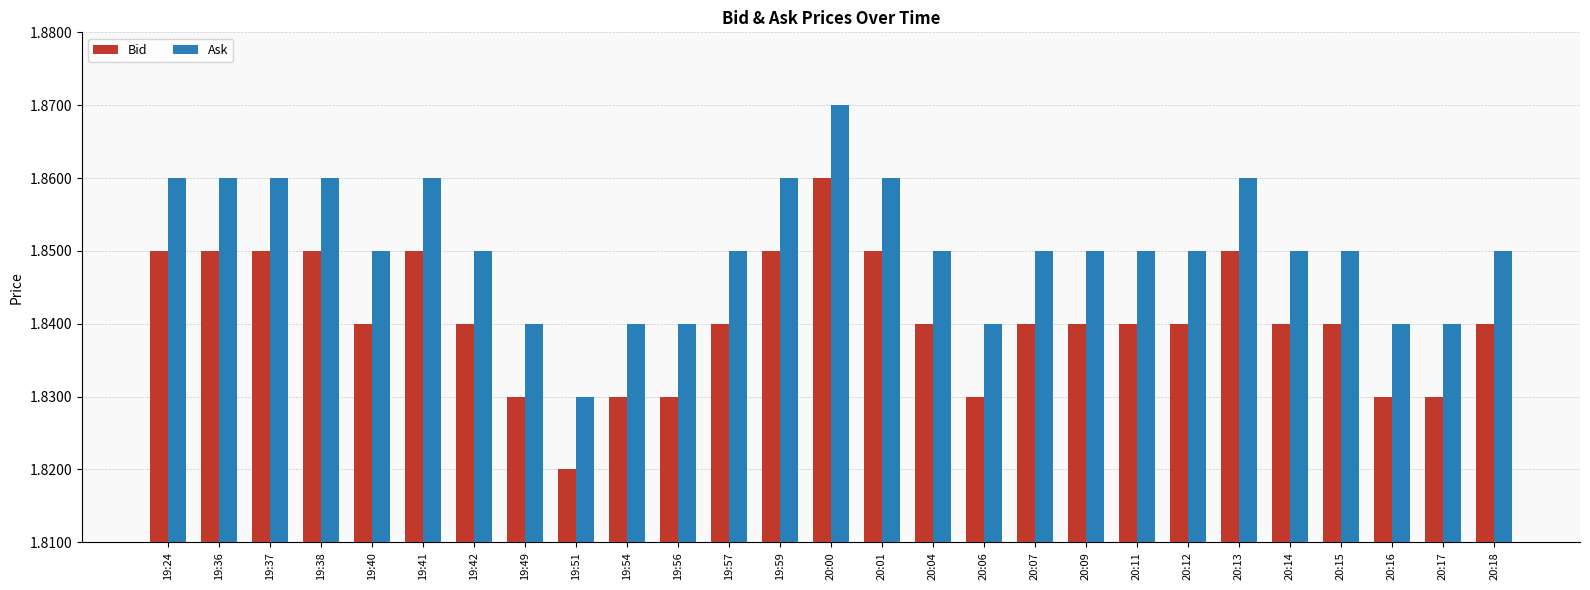

Which series has the largest total across all categories?

Ask